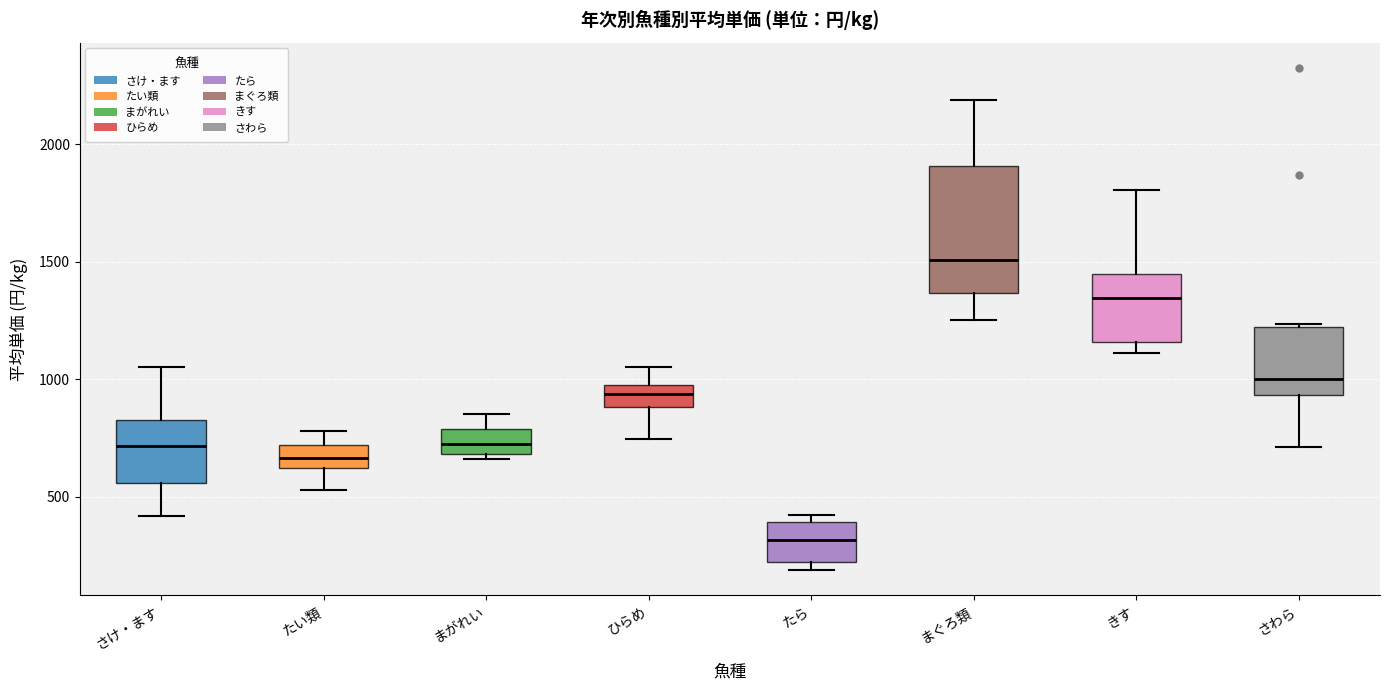

Where does the upper whisker of the box for たい類 end on the y-axis? The values are not printed on the chart, so give them approximately, as read against the axis.

800